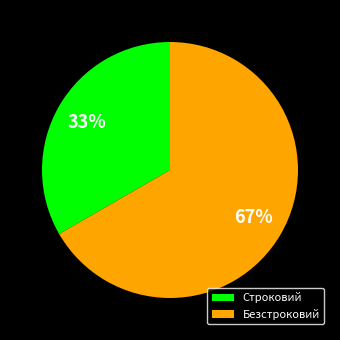

What percentage is the Строковий slice, to the nearest percent?

33%